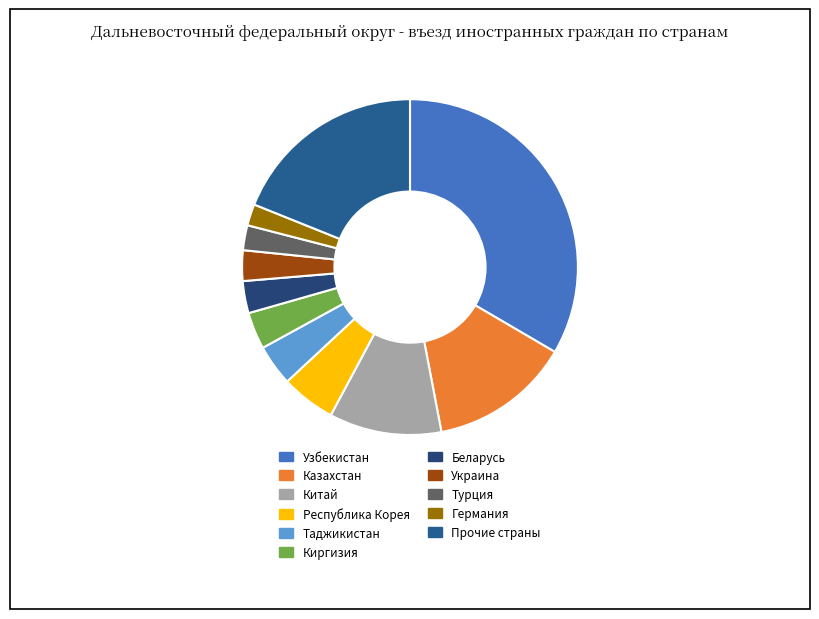

True or false: Казахстан accounts for 2% of the total.

False